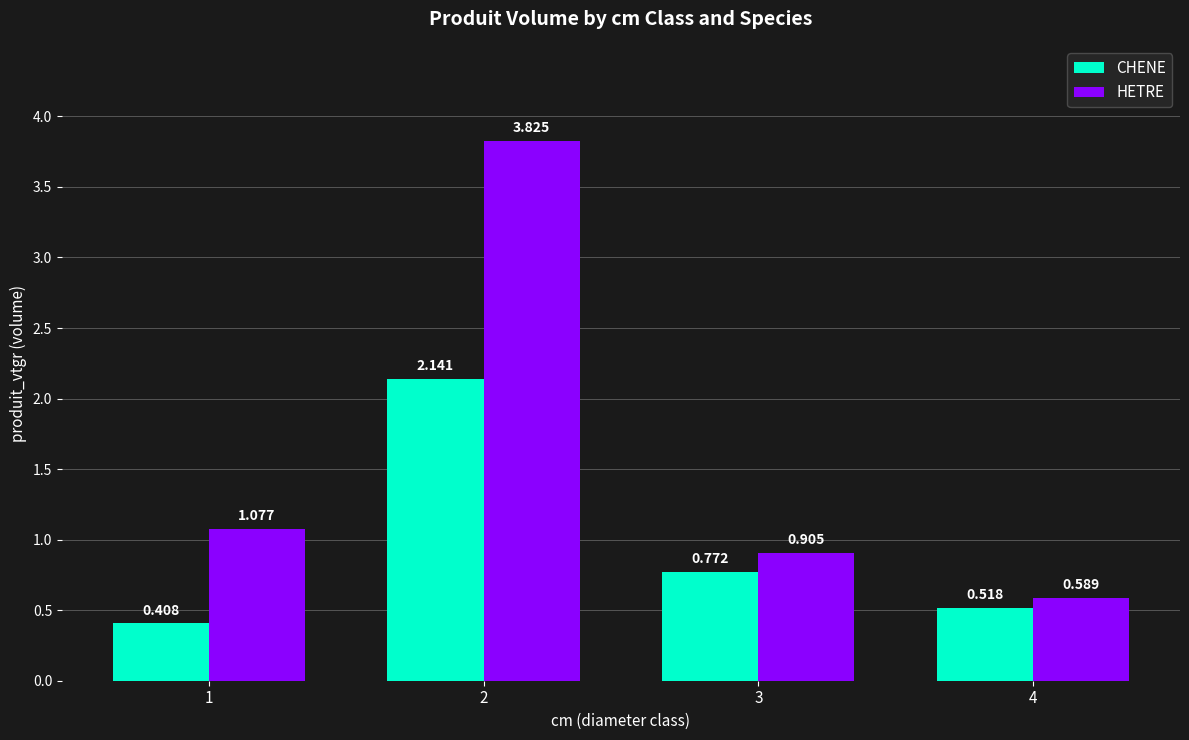

Is the value of CHENE at 2 greater than the value of HETRE at 3?

Yes